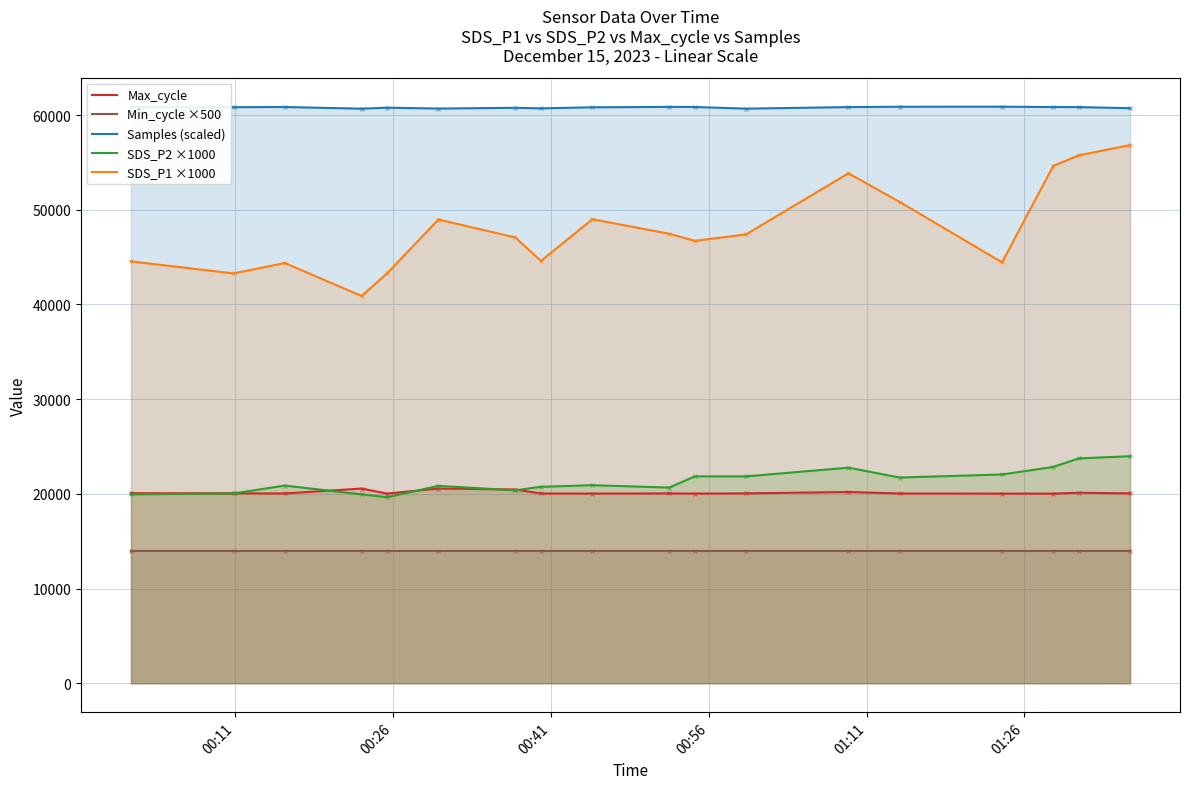

What is the difference between the maximum and minimum values in the Max_cycle series?

535.0